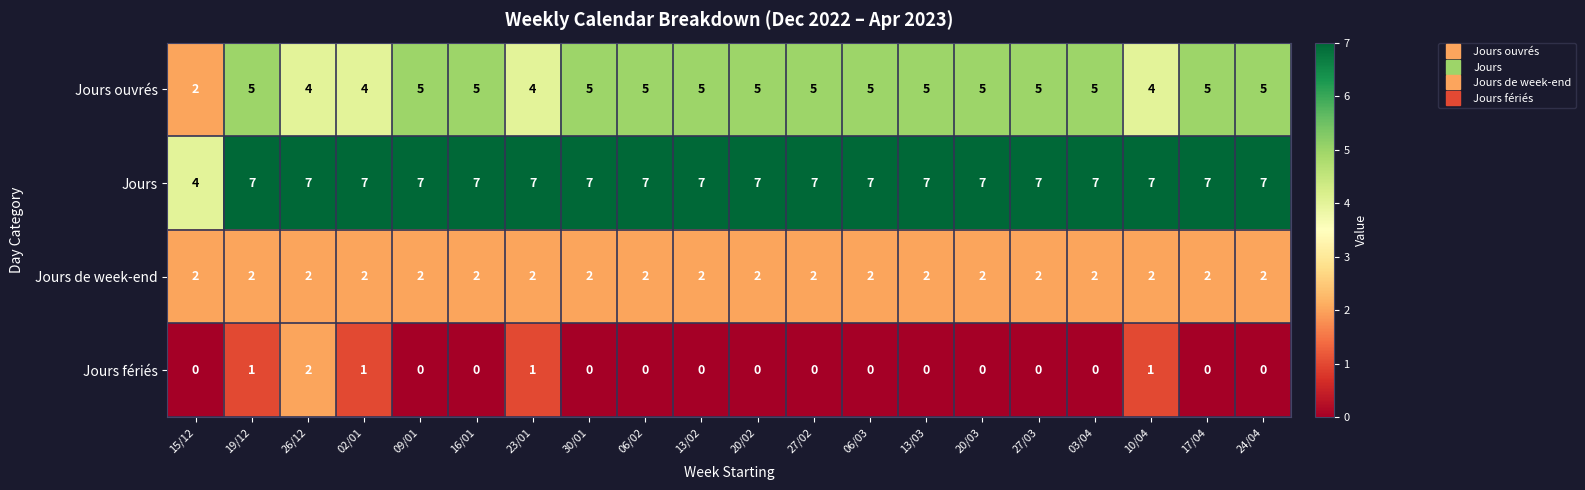

Count the number of categories in the chart.

20